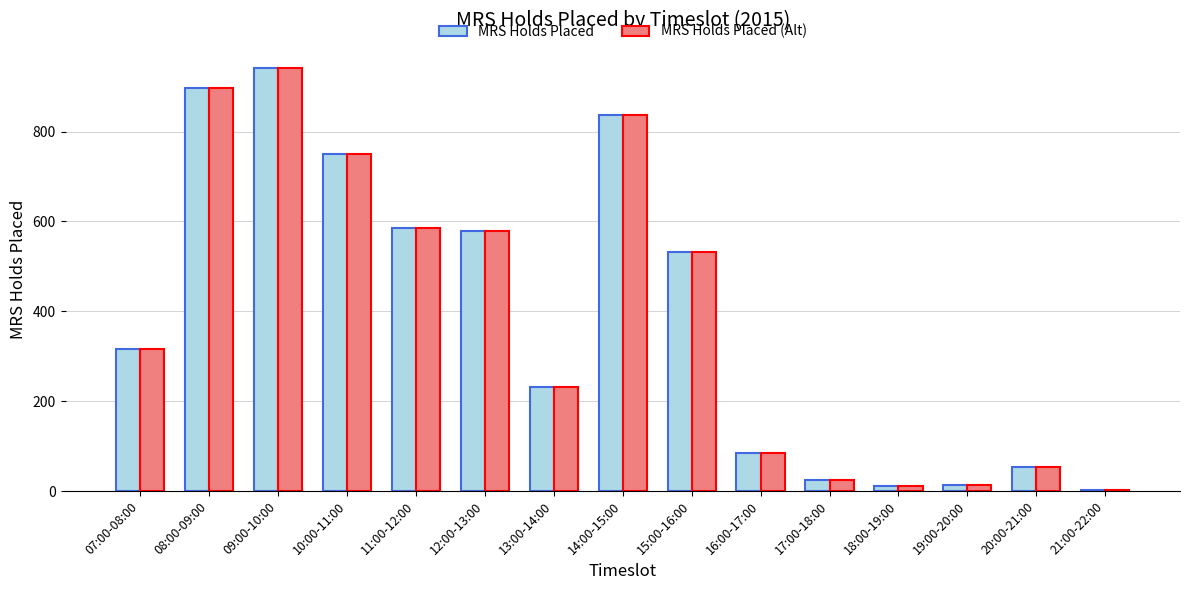

What is the sum of all MRS Holds Placed values?

5856